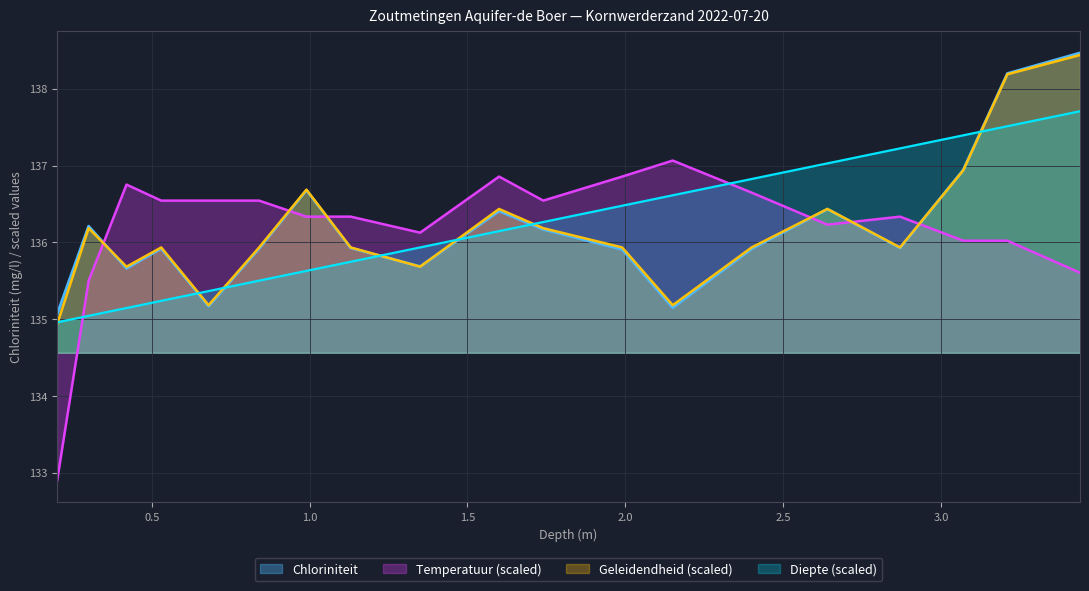

Count the number of data series in this chart.

4